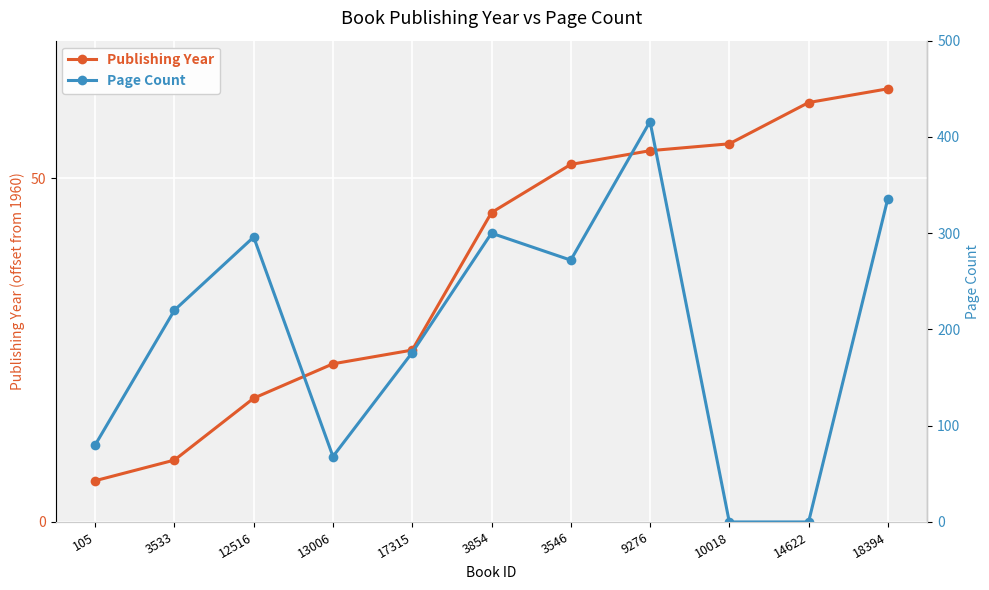

True or false: Publishing Year and Page Count intersect in this chart.

True